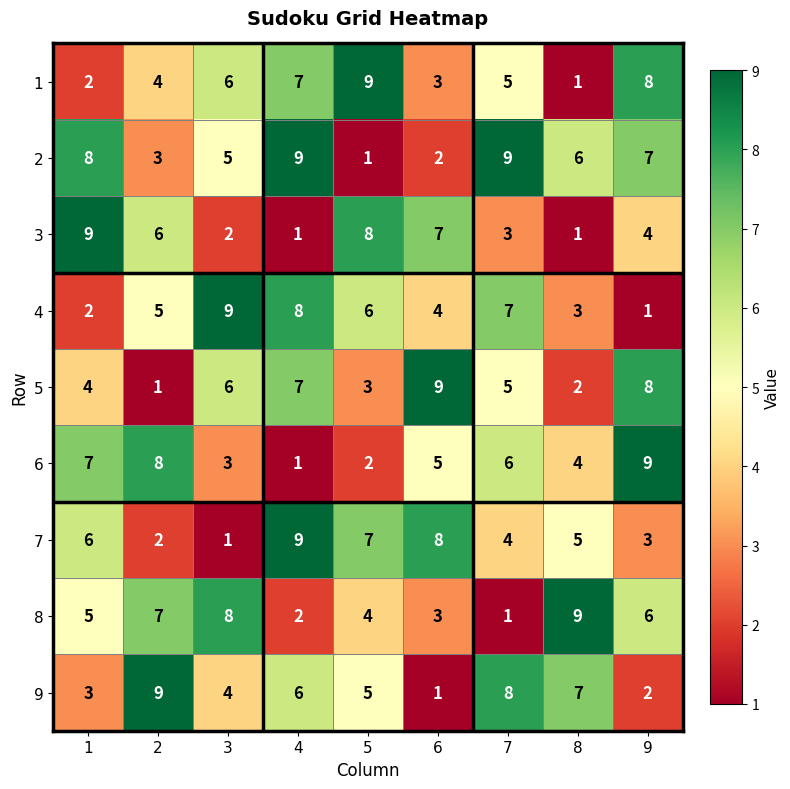

Which category has the highest value in the 6 series?

9